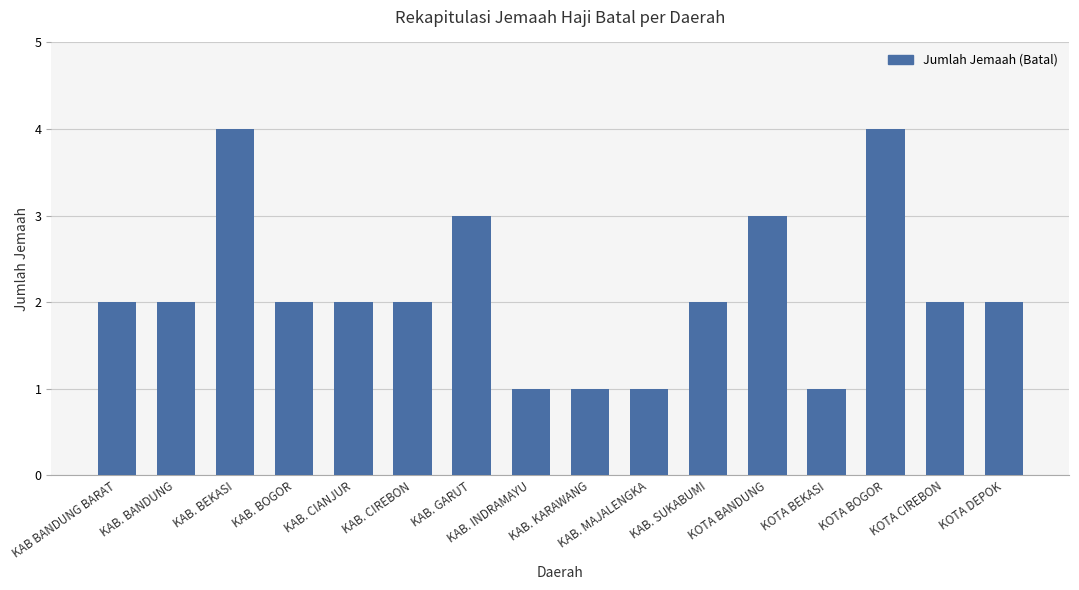

What is the difference between the maximum and minimum values?

3